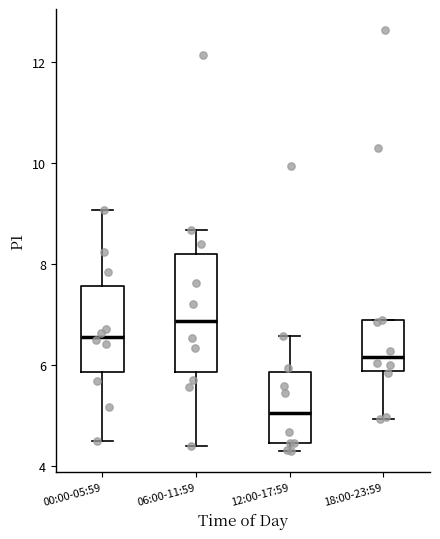

Which box is the tallest, from its lower edge to its upper edge?

06:00-11:59